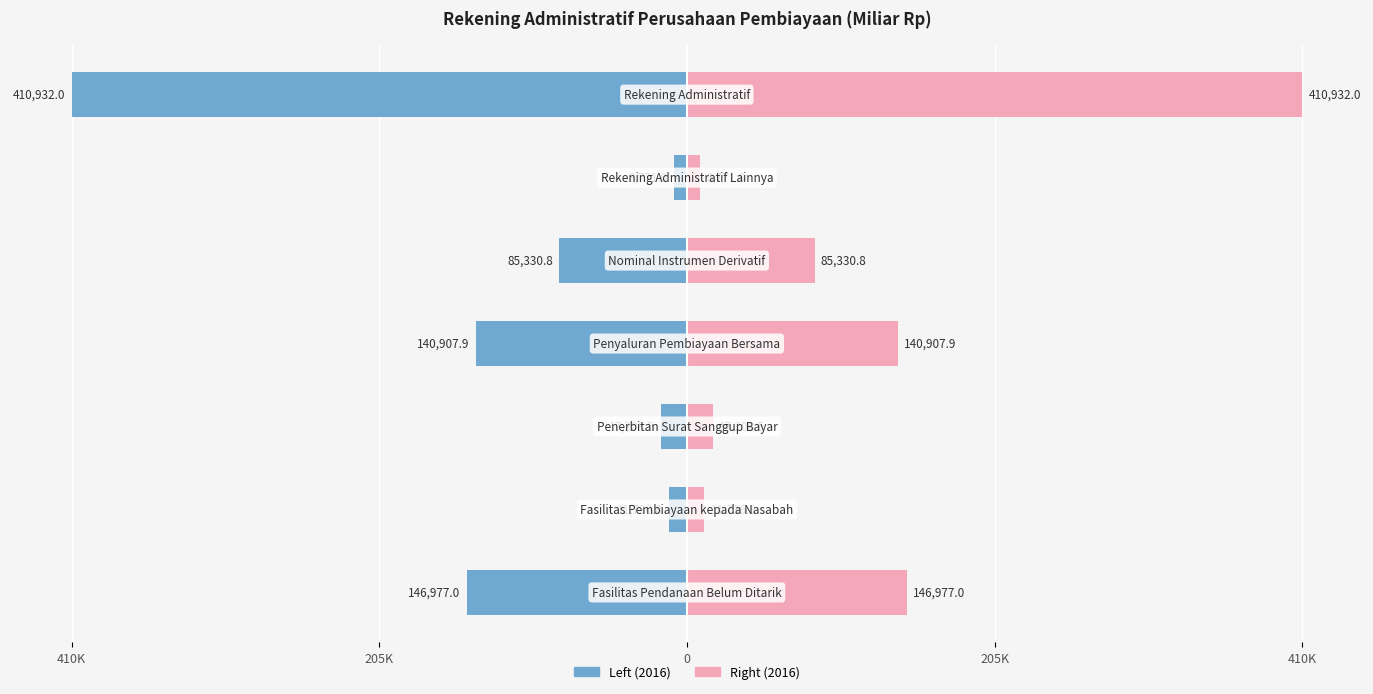

What is the difference between the highest and lowest values at 5?

2.1